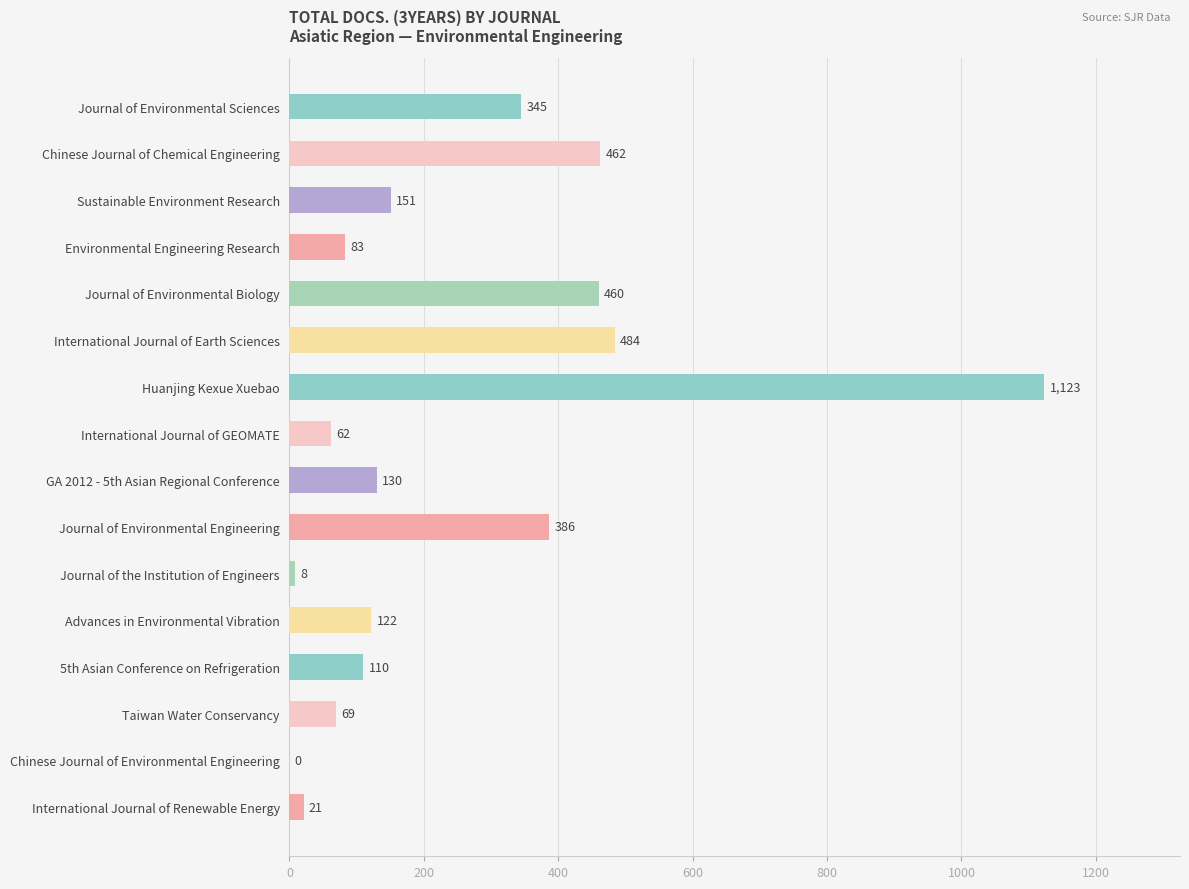

Approximately how many times larger is the value at Sustainable Environment Research compared to Advances in Environmental Vibration?

1.2